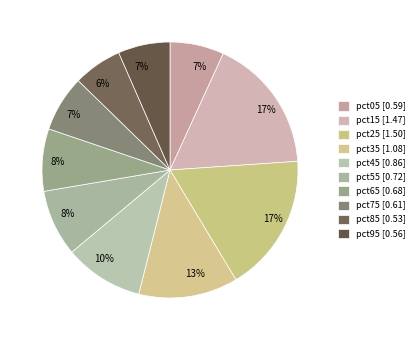

To the nearest percent, what portion does pct65 represent?

8%